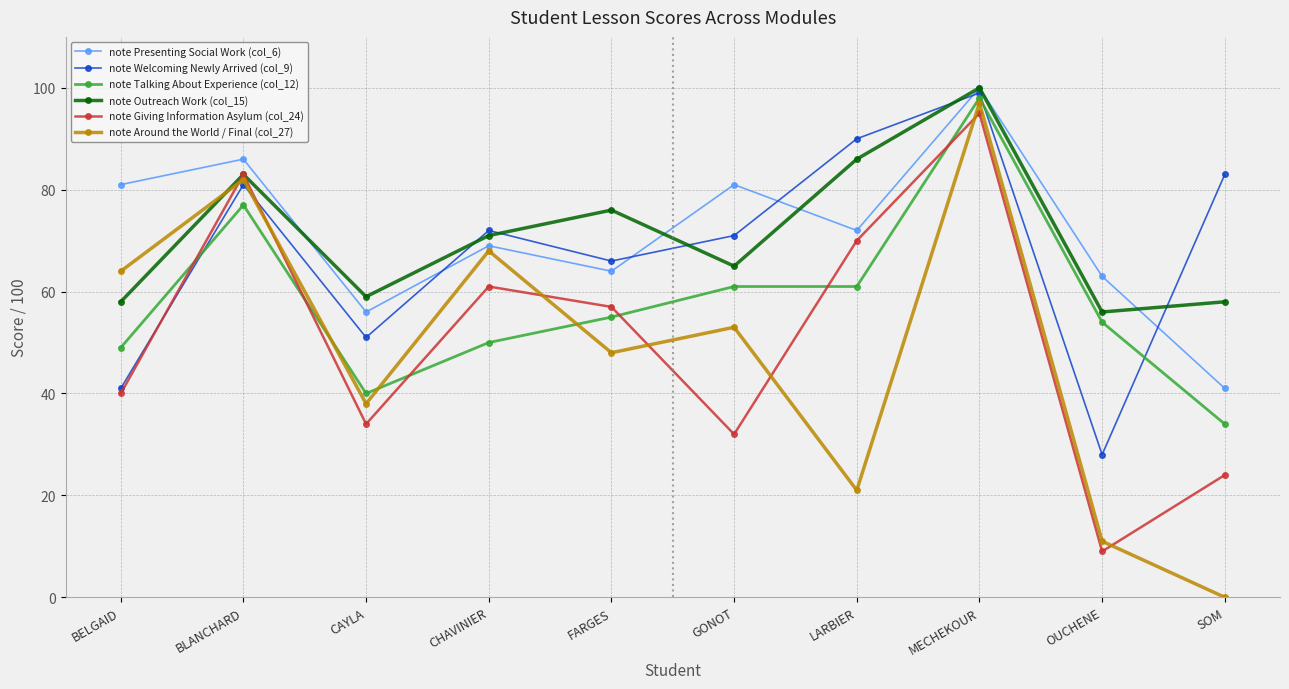

Reading left to right, list all the values displayed in this chart.

note Presenting Social Work (col_6): BELGAID=81	BLANCHARD=86	CAYLA=56	CHAVINIER=69	FARGES=64	GONOT=81	LARBIER=72	MECHEKOUR=100	OUCHENE=63	SOM=41
note Welcoming Newly Arrived (col_9): BELGAID=41	BLANCHARD=81	CAYLA=51	CHAVINIER=72	FARGES=66	GONOT=71	LARBIER=90	MECHEKOUR=99	OUCHENE=28	SOM=83
note Talking About Experience (col_12): BELGAID=49	BLANCHARD=77	CAYLA=40	CHAVINIER=50	FARGES=55	GONOT=61	LARBIER=61	MECHEKOUR=98	OUCHENE=54	SOM=34
note Outreach Work (col_15): BELGAID=58	BLANCHARD=83	CAYLA=59	CHAVINIER=71	FARGES=76	GONOT=65	LARBIER=86	MECHEKOUR=100	OUCHENE=56	SOM=58
note Giving Information Asylum (col_24): BELGAID=40	BLANCHARD=83	CAYLA=34	CHAVINIER=61	FARGES=57	GONOT=32	LARBIER=70	MECHEKOUR=95	OUCHENE=9	SOM=24
note Around the World / Final (col_27): BELGAID=64	BLANCHARD=82	CAYLA=38	CHAVINIER=68	FARGES=48	GONOT=53	LARBIER=21	MECHEKOUR=97	OUCHENE=11	SOM=0